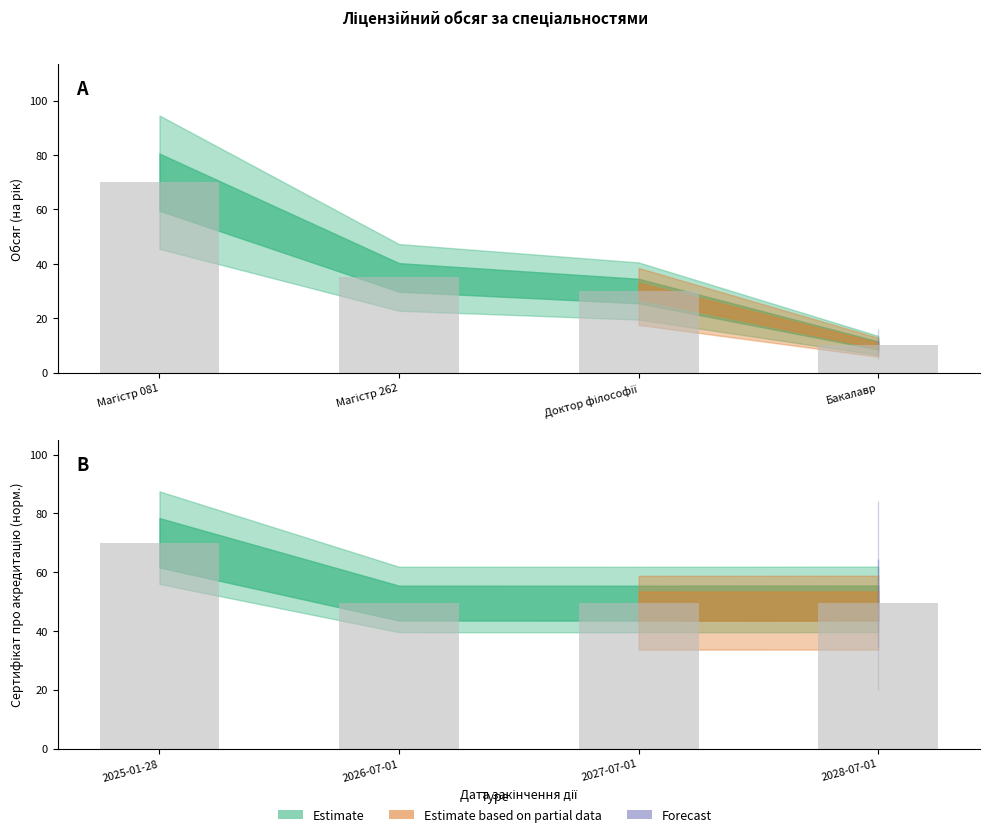

What is the label of the 3rd bar from the right?

2026-07-01